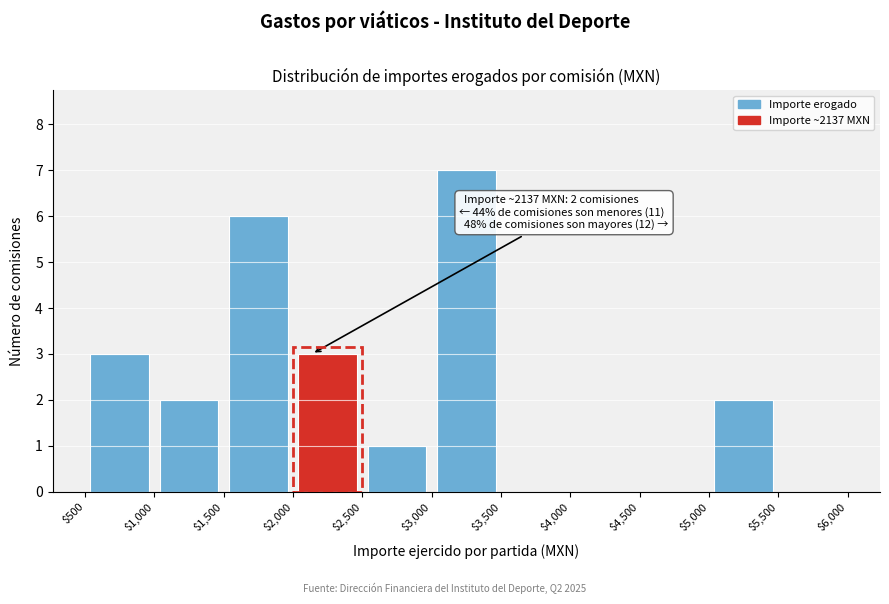

Which range on the x-axis has the tallest bar?

$3,000 to $3,500